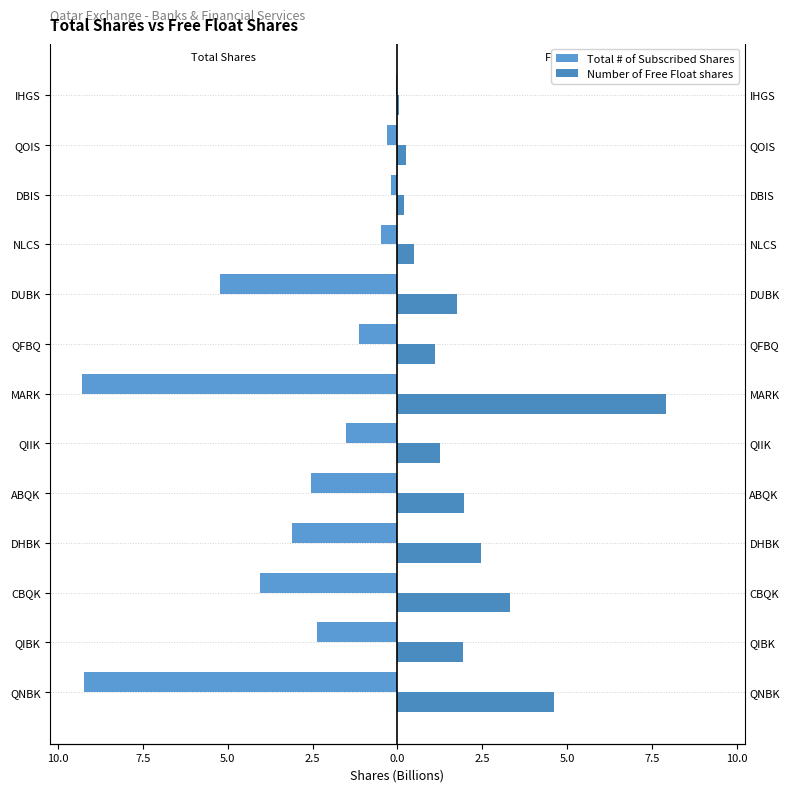

What is the total value across all series at ABQK?

-0.6